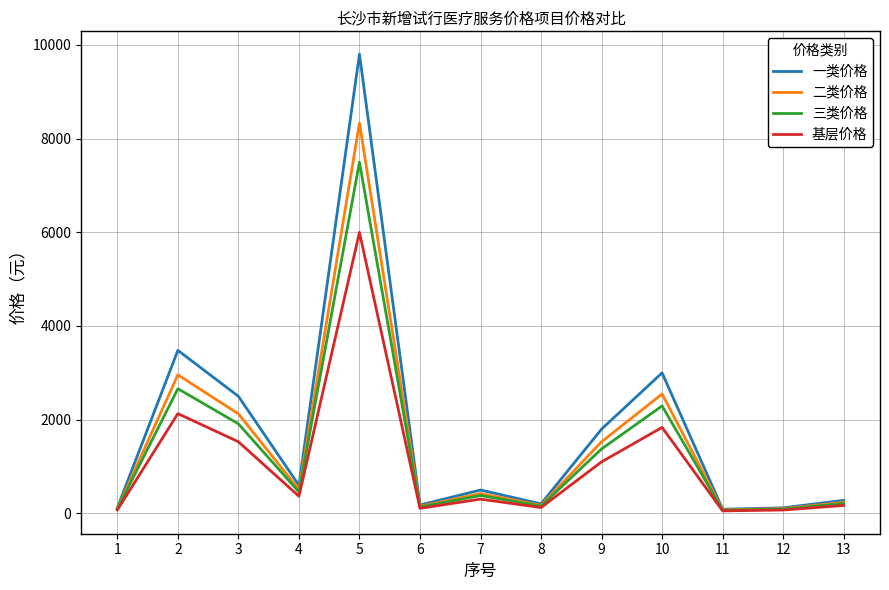

Count the number of data series in this chart.

4